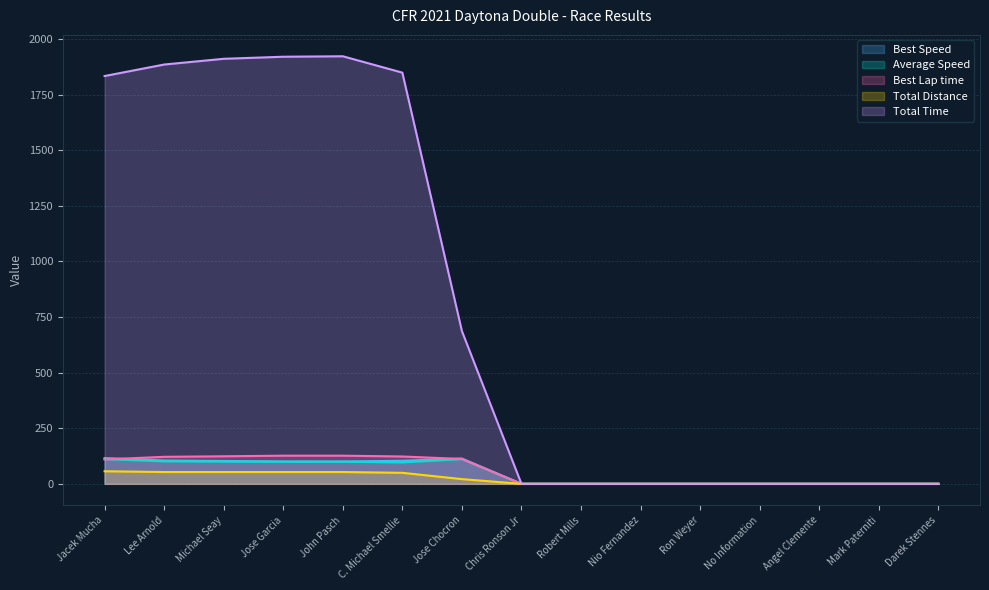

Is it true that Best Lap time equals 31.8 at Jacek Mucha?

False